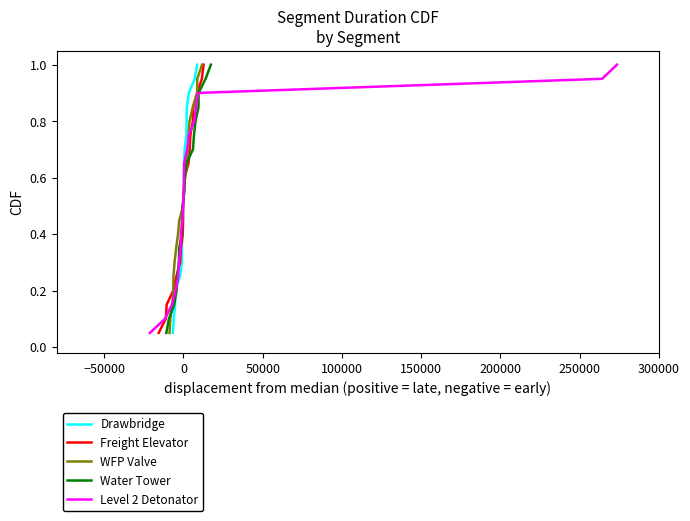

True or false: WFP Valve and Drawbridge intersect in this chart.

False